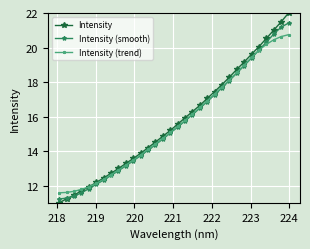

Rank the series by their maximum value, from highest to lowest.

Intensity, Intensity (smooth), Intensity (trend)